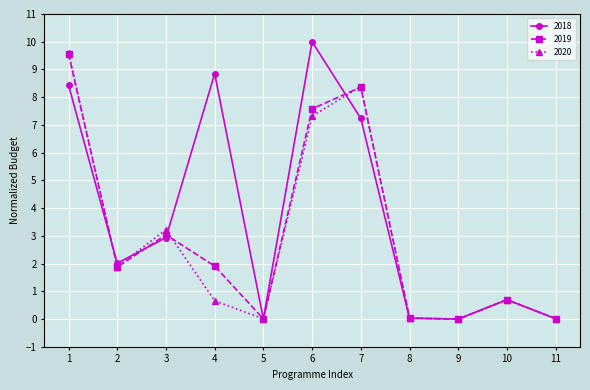

The 2019 series shows 1.9 at 2. True or false?

True